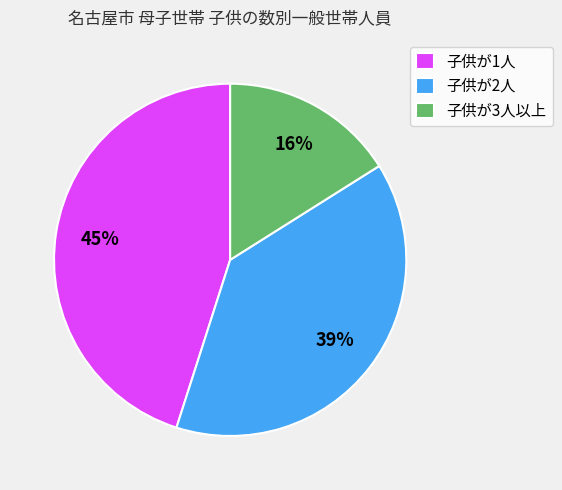

Is there any slice that represents more than half of the pie?

No